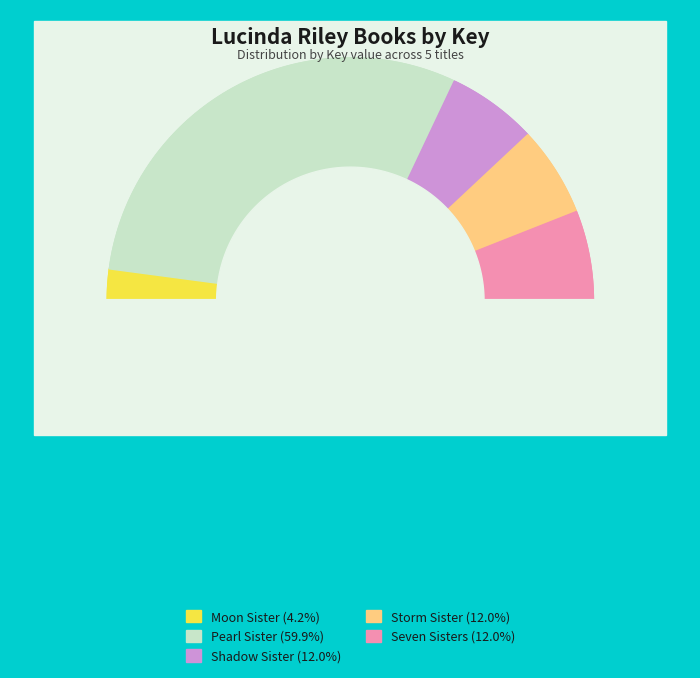

True or false: Storm Sister accounts for 12% of the total.

True